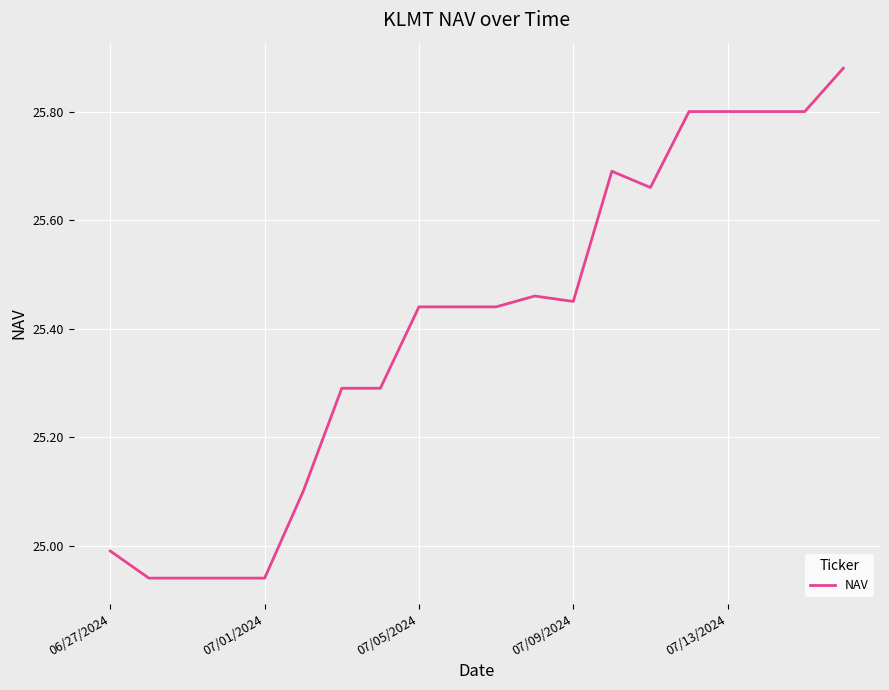

What is the difference between the maximum and minimum values?

0.9